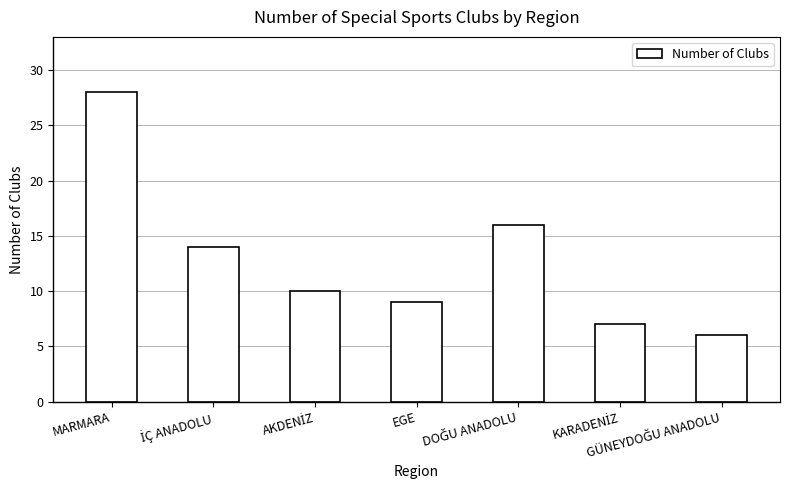

At which label does the data first exceed 10?

MARMARA